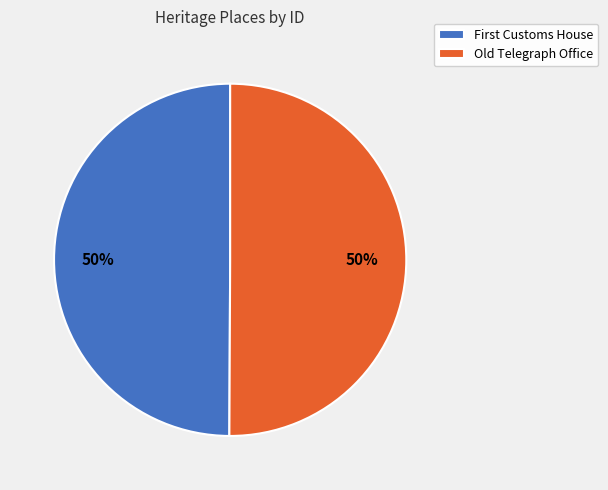

To the nearest percent, what portion does Old Telegraph Office represent?

50%